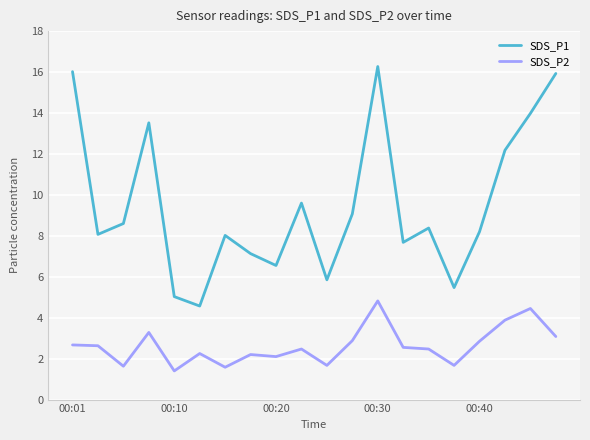

Rank the series by their average value, from lowest to highest.

SDS_P2, SDS_P1